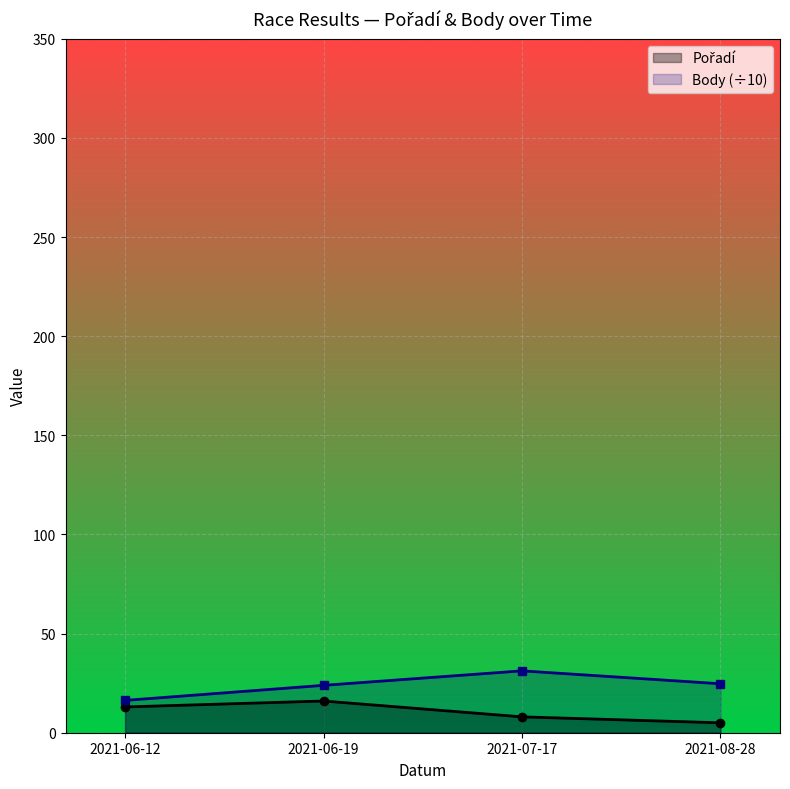

Is the value of Pořadí at 2021-07-17 greater than the value of Body at 2021-06-12?

No